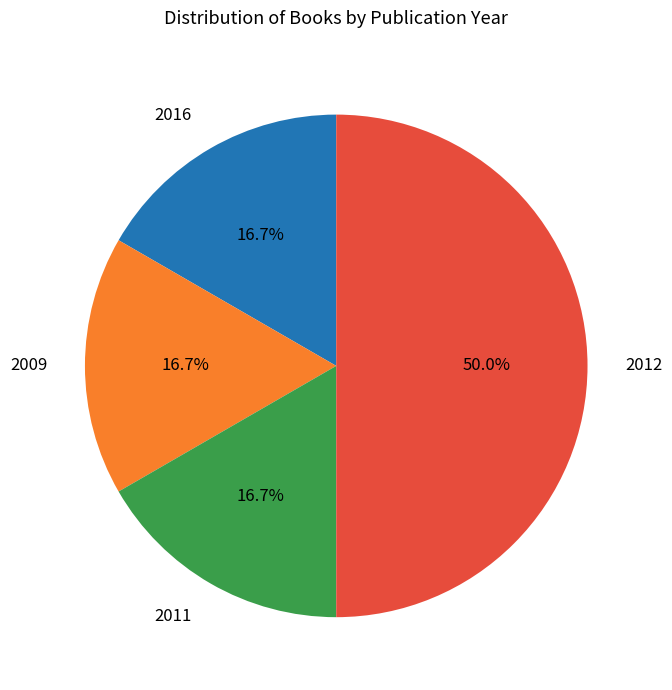

How many slices are in this pie chart?

4